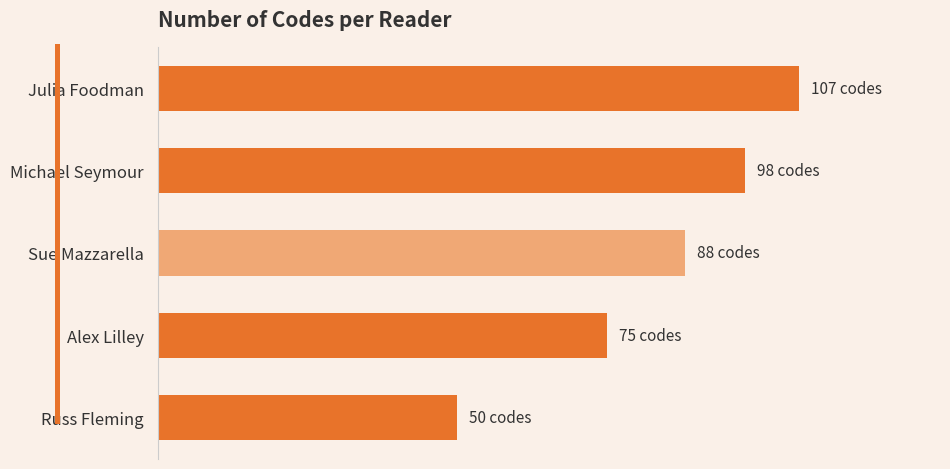

What is the greatest value displayed?

107